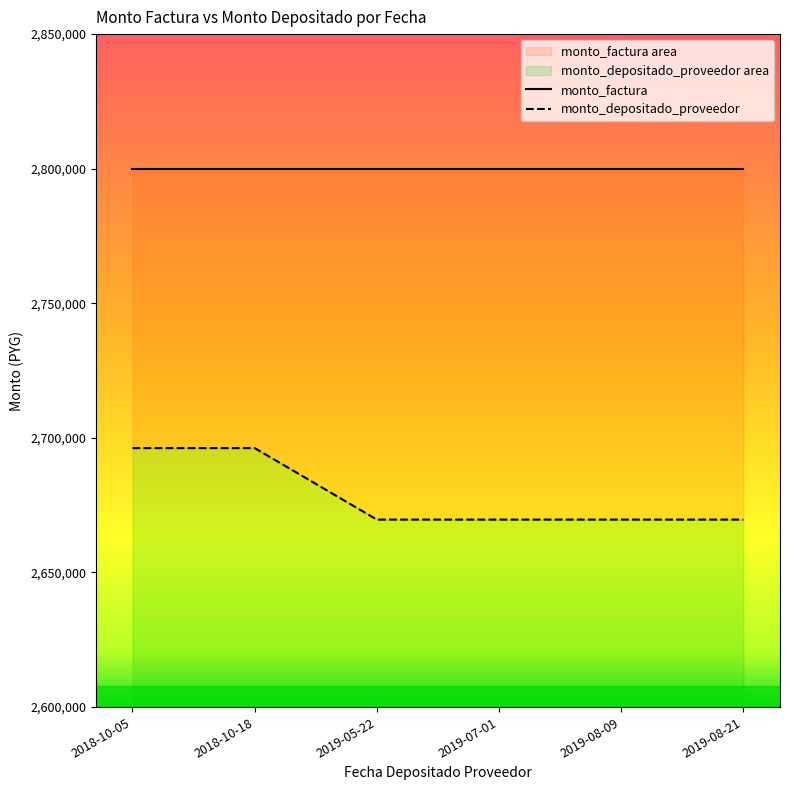

At which category does the chart reach its peak across all series?

2018-10-05